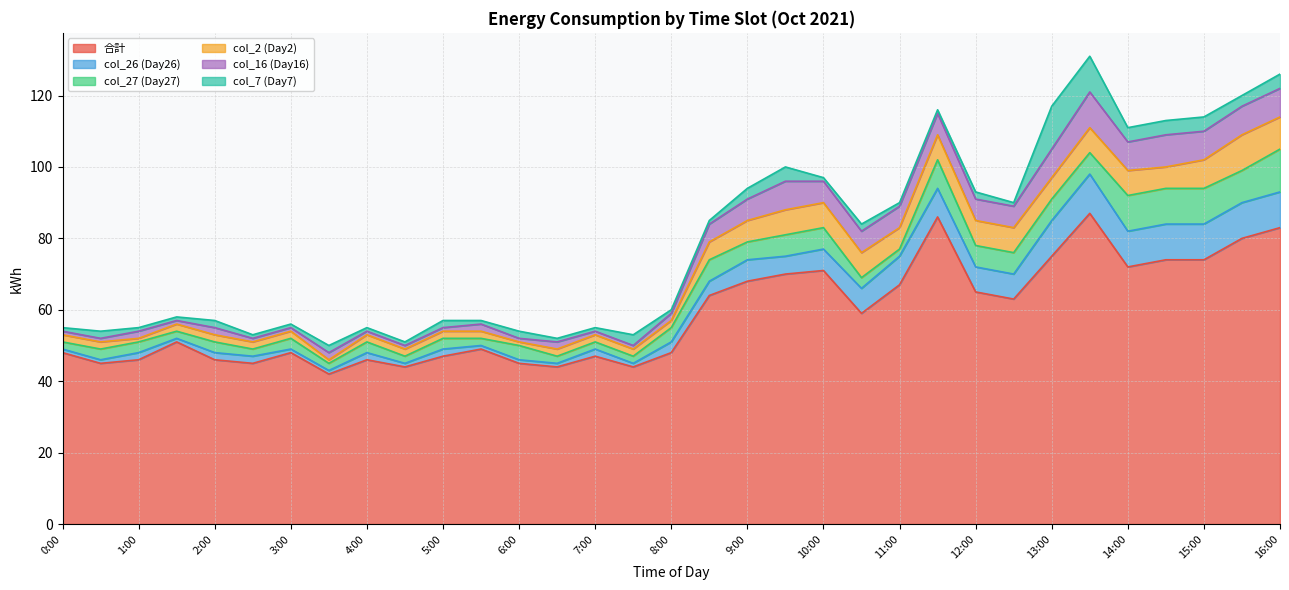

At which label is col_26 (Day26) closest to 6?

9:00